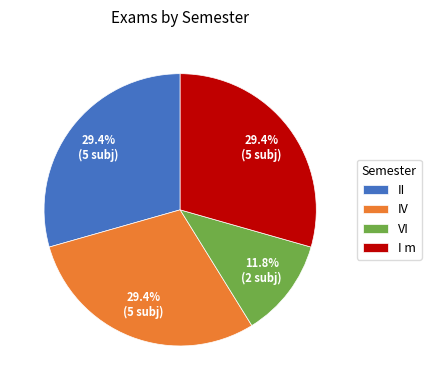

How much of the chart is everything except VI?

88.2%